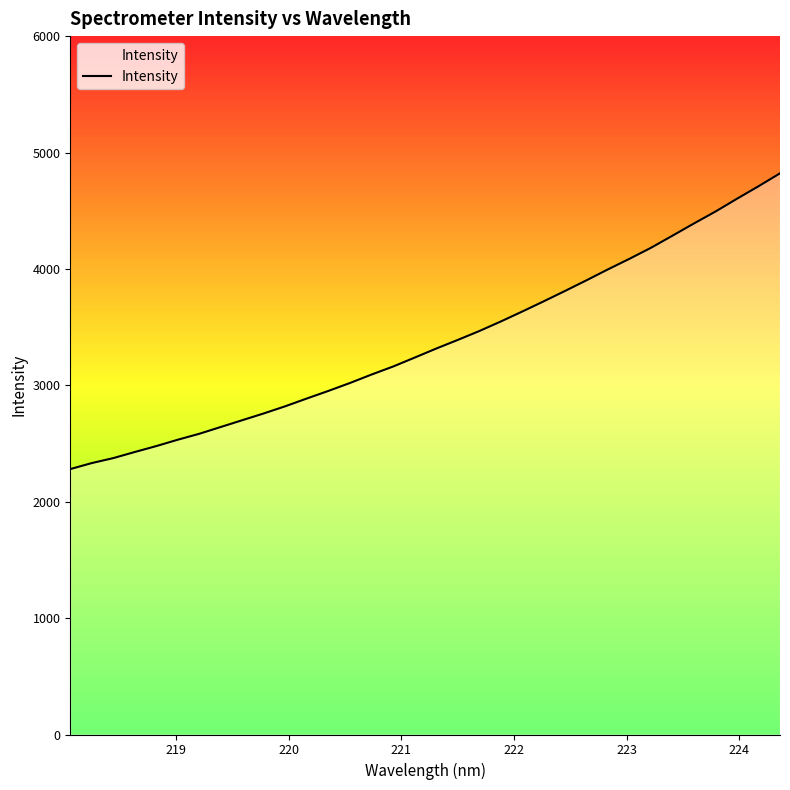

What is the difference between the maximum and minimum values?

2540.9